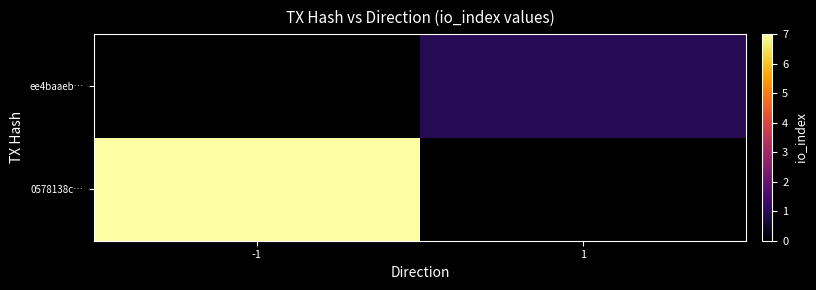

At which label is 0578138c… closest to 7?

-1